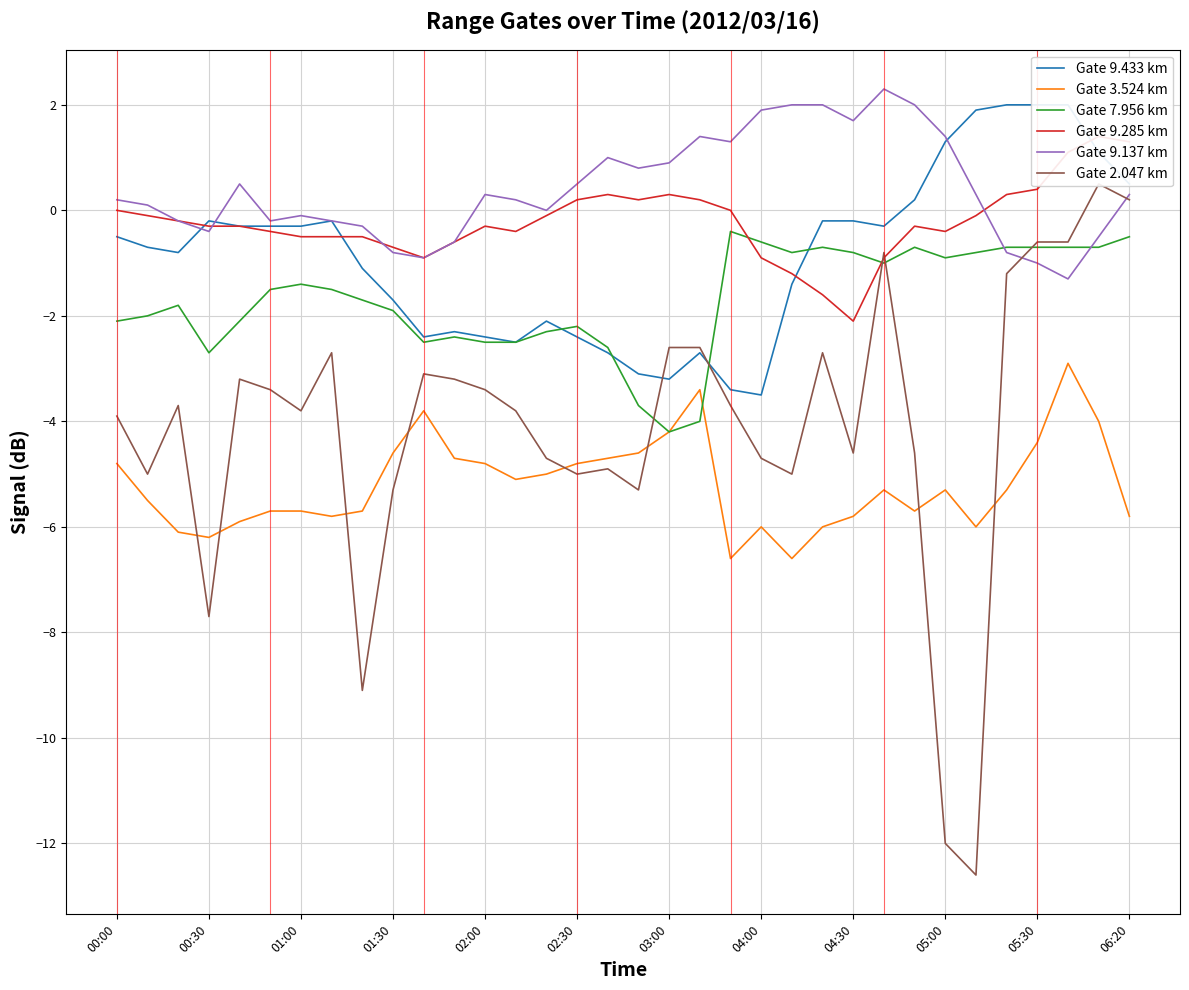

Which series has the widest spread of values?

Gate 2.047 km